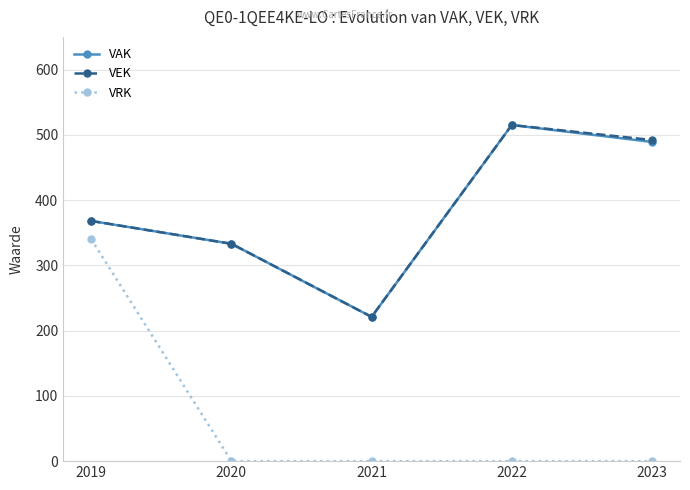

Reading left to right, list all the values displayed in this chart.

VAK: 2019=368	2020=333	2021=221	2022=515	2023=489
VEK: 2019=368	2020=333	2021=221	2022=515	2023=492
VRK: 2019=340	2020=0	2021=0	2022=0	2023=0